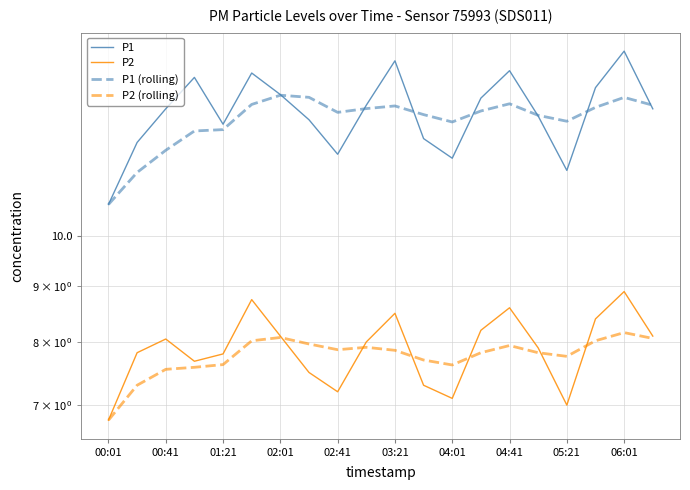

At which label does P1 (rolling) reach its minimum?

00:01